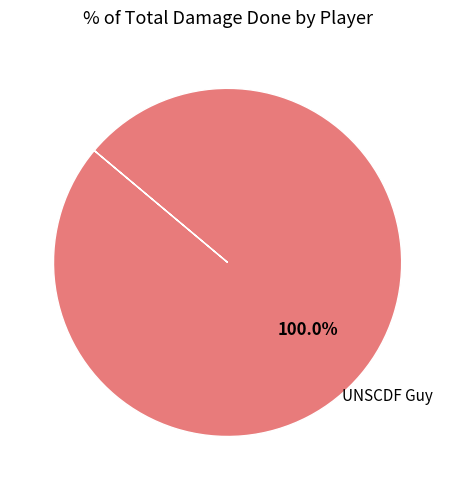

Does any single category account for the majority?

Yes